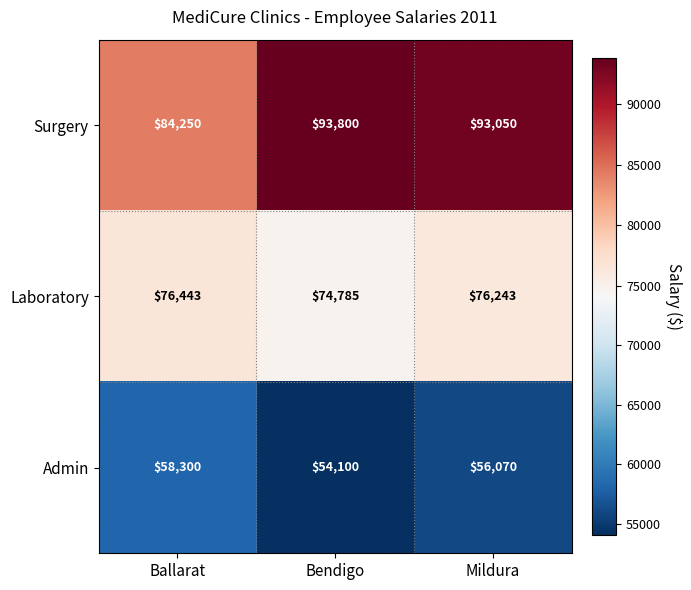

Reading left to right, what are all the values shown in this chart?

Surgery: 84250	93800	93050
Laboratory: 76443	74785	76243
Admin: 58300	54100	56070